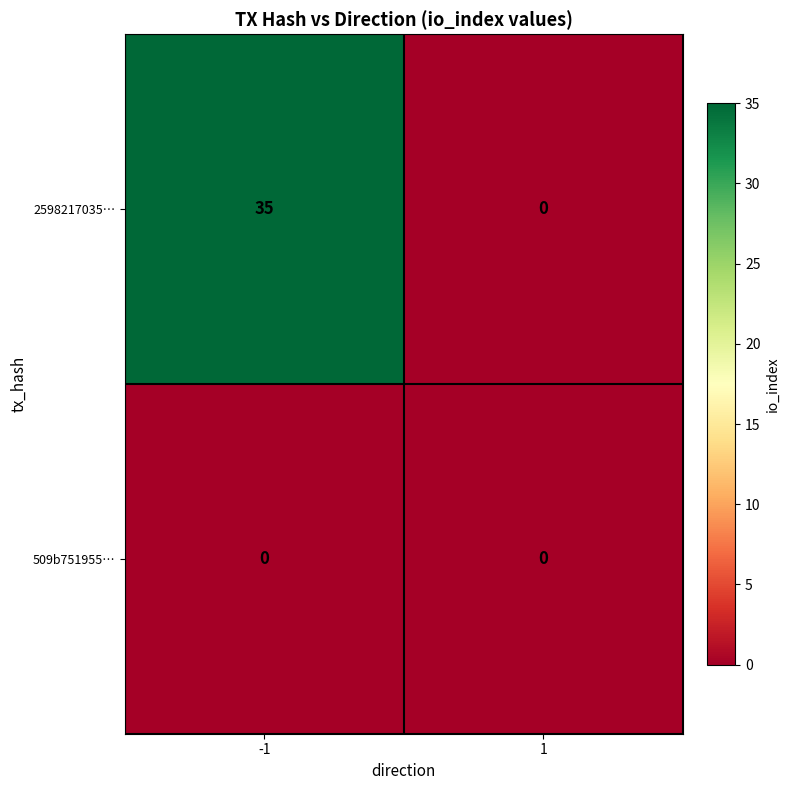

The 2598217035… series shows 48 at -1. True or false?

False